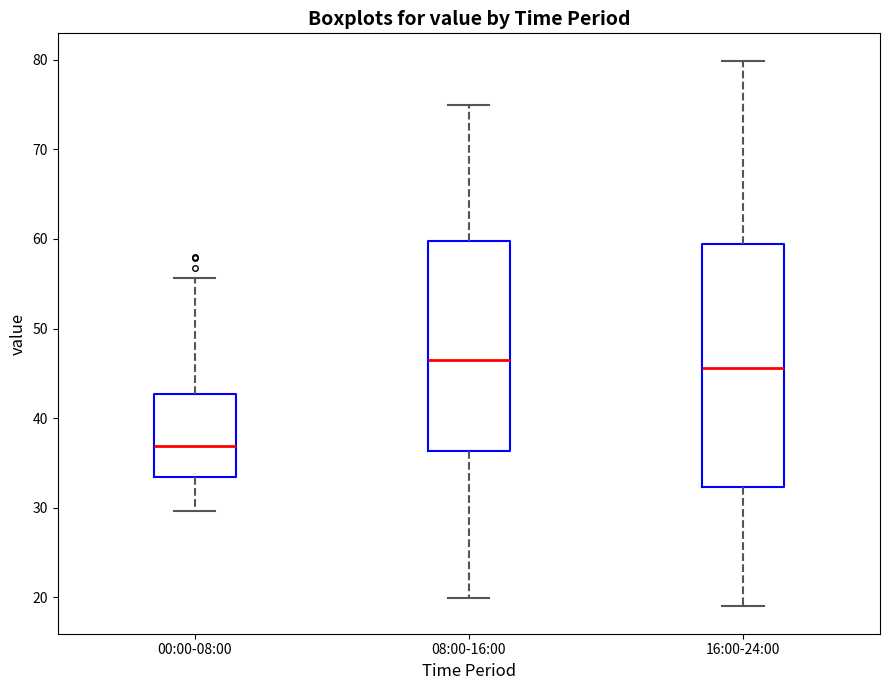

Reading left to right, read every box against the y-axis: the position of its median line, the range the box covers, and the ends of its whiskers. The values are not printed on the chart, so give them approximately, as read against the axis.

00:00-08:00: median 37, box 33 to 43, whiskers 30 to 56
08:00-16:00: median 47, box 36 to 60, whiskers 20 to 75
16:00-24:00: median 46, box 32 to 59, whiskers 19 to 80